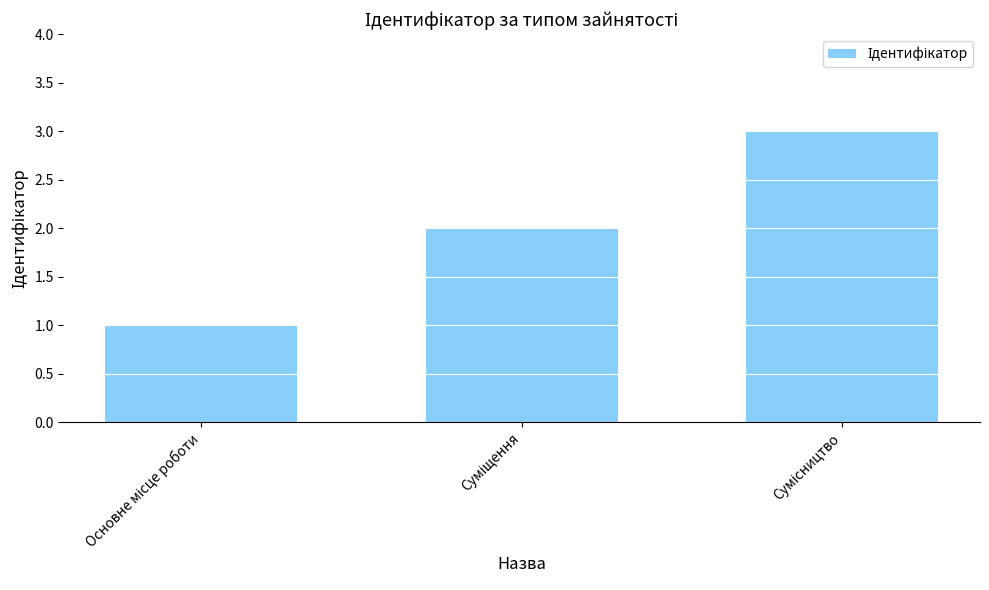

Reading left to right, list all the values displayed in this chart.

1	2	3